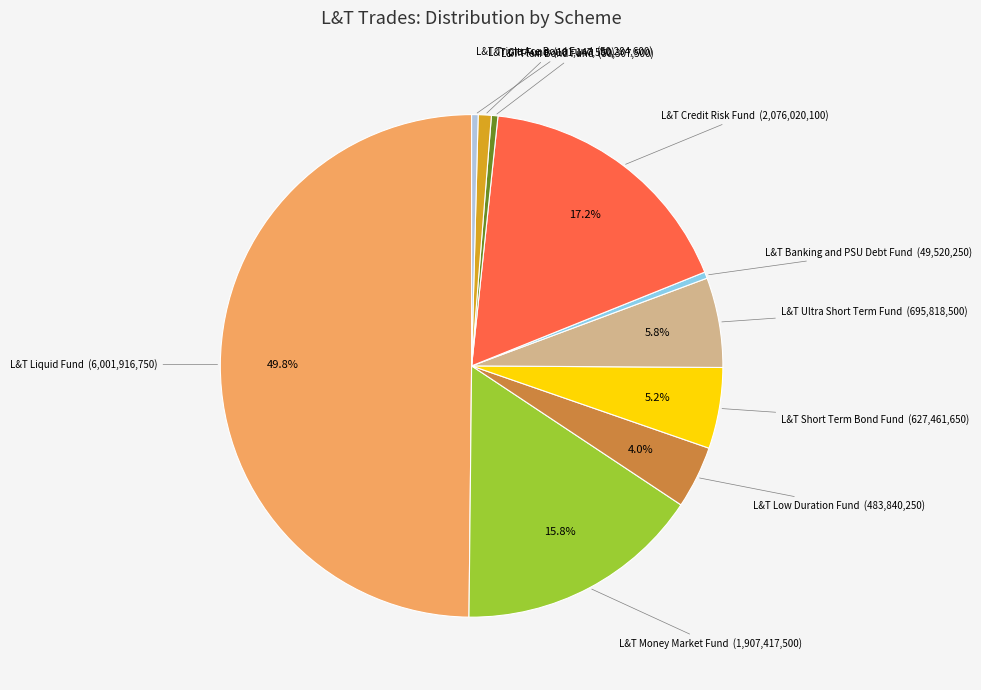

Which has a higher value, L&T Low Duration Fund or L&T Gilt Fund?

L&T Low Duration Fund